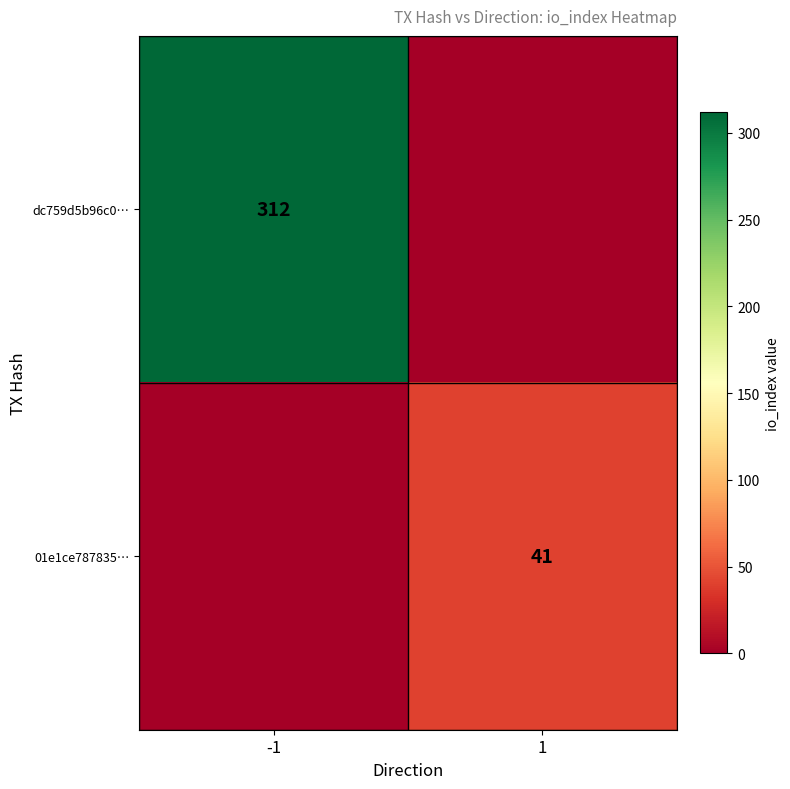

At which category is the sum across all series the highest?

-1